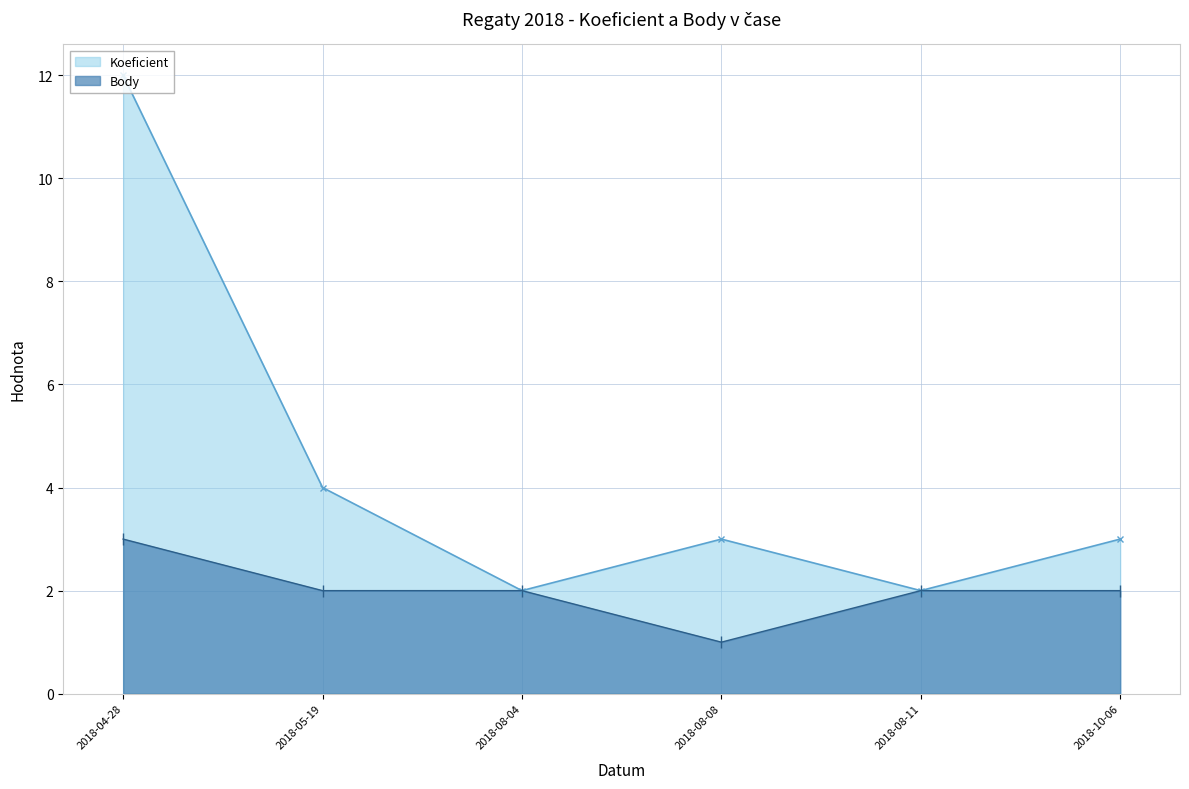

What are all the series names shown in the legend?

Koeficient, Body